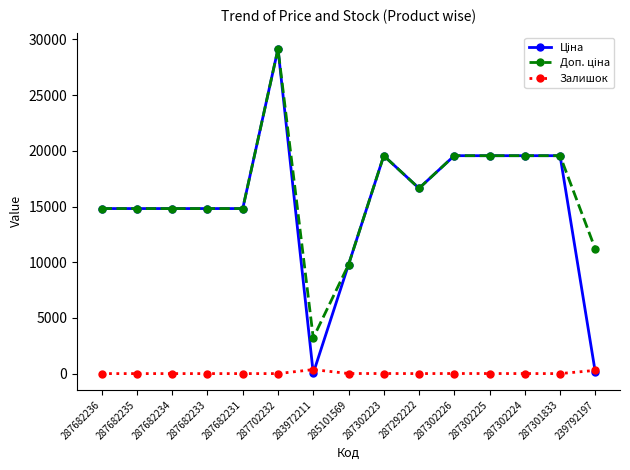

At how many categories does at least one series exceed 15438?

7